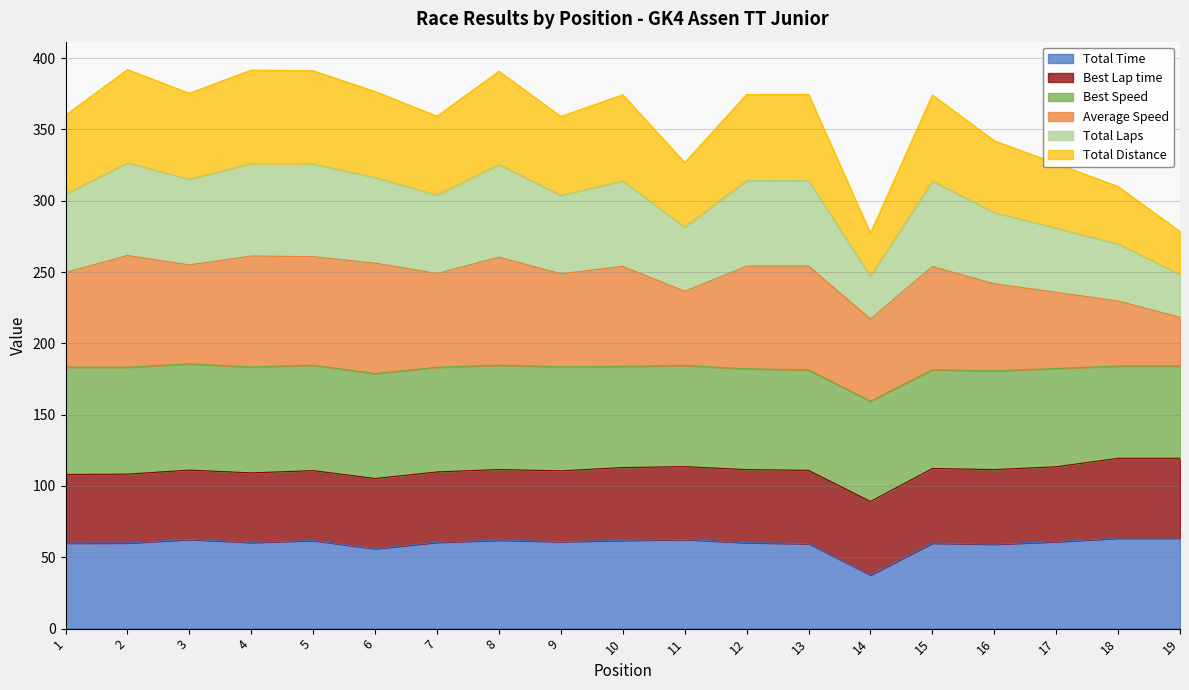

At which label does Total Time reach its minimum?

14